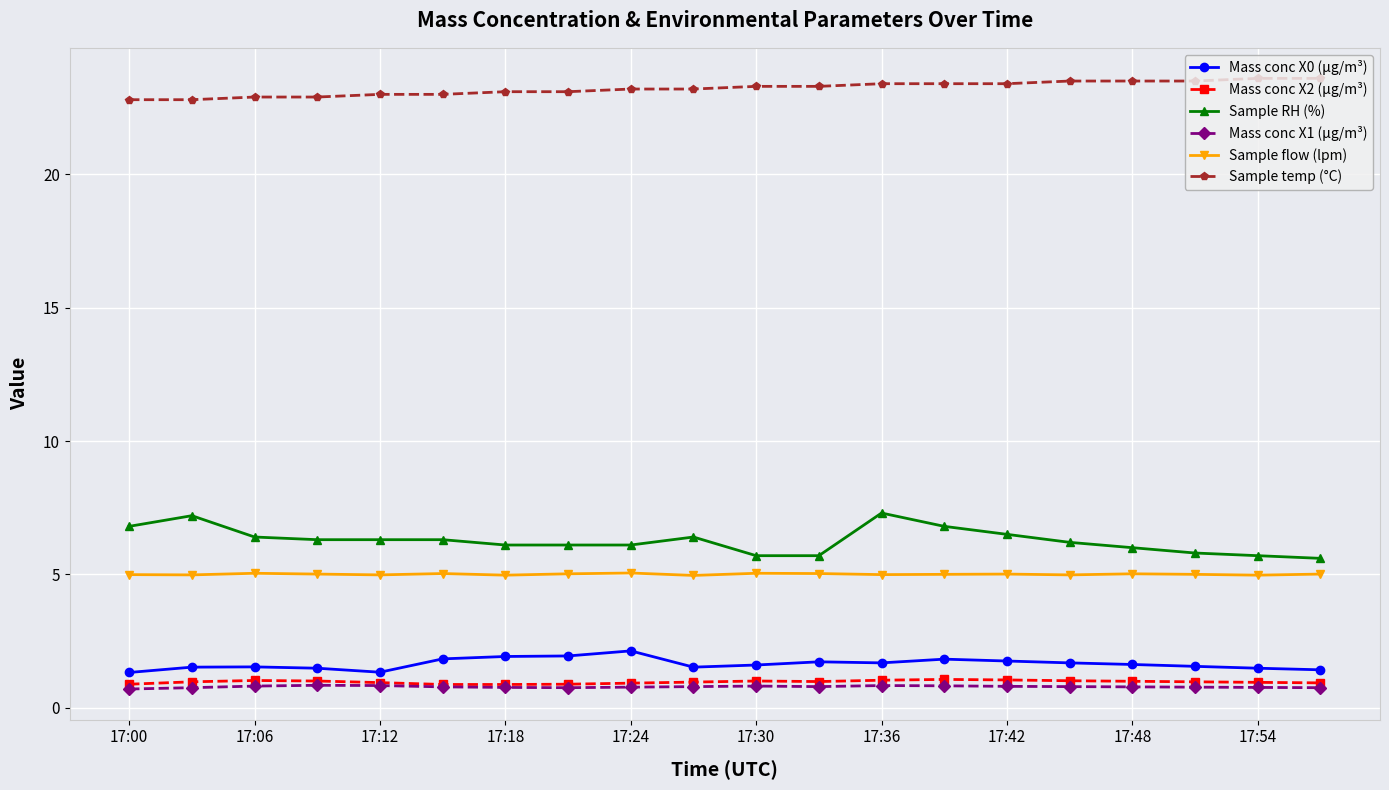

What is the value of the Mass conc X1 (μg/m³) point at the 16th from the left?

0.8